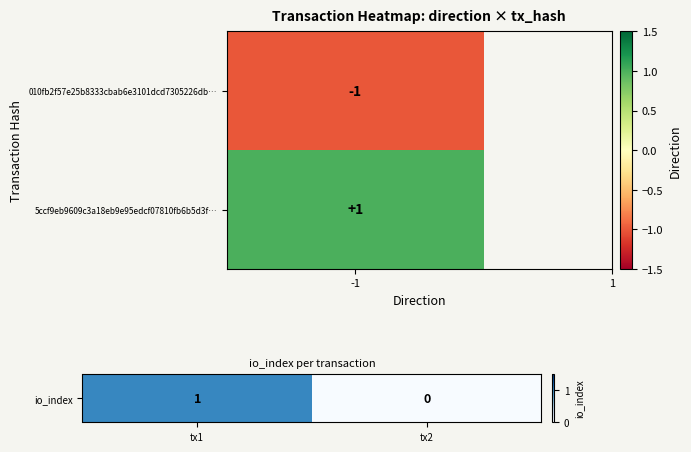

Between tx1 and tx2, which is larger?

tx1